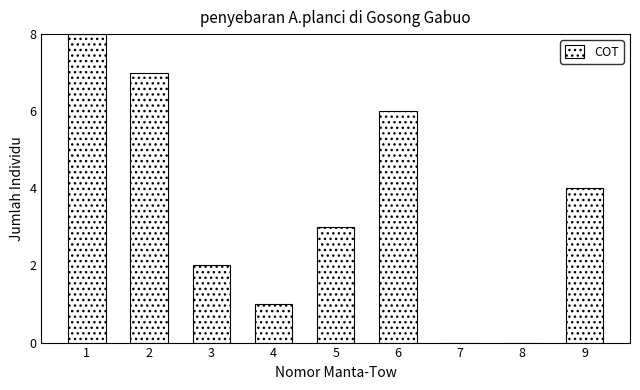

Reading left to right, extract all data points from this chart.

1=8	2=7	3=2	4=1	5=3	6=6	7=0	8=0	9=4